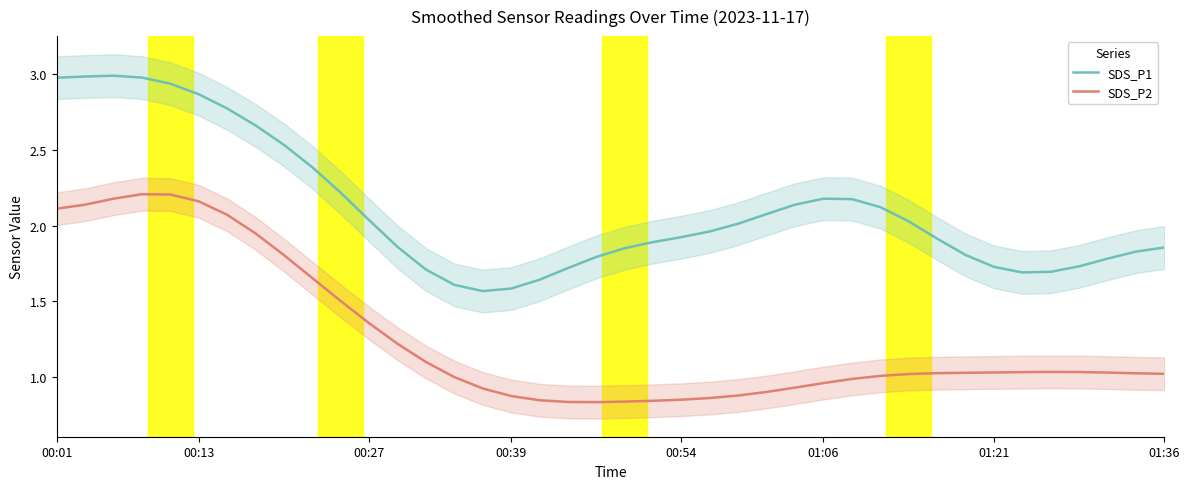

What is the maximum value for SDS_P1?

3.0